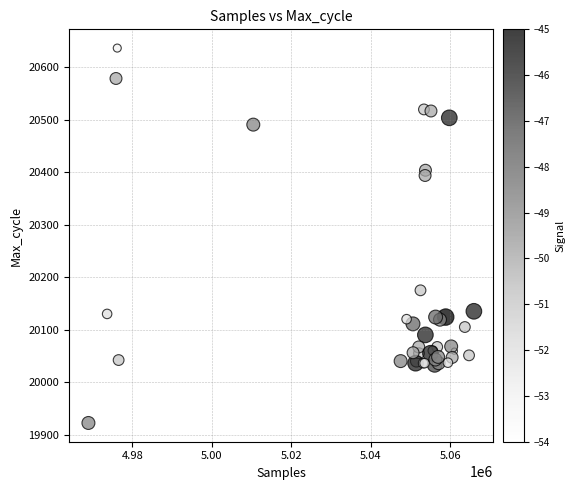

What Y value in the scatter plot is closest to 20279?

20175